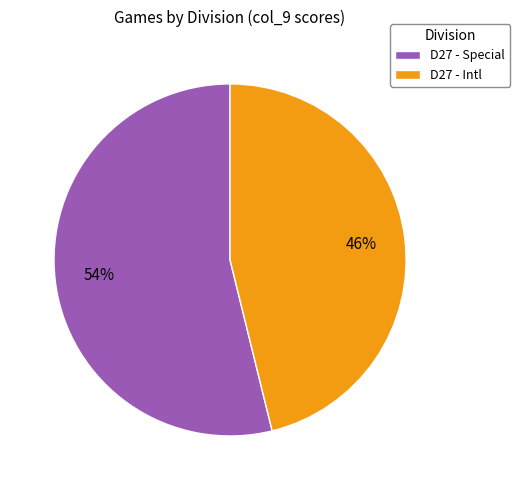

Count the number of slices in the pie.

2